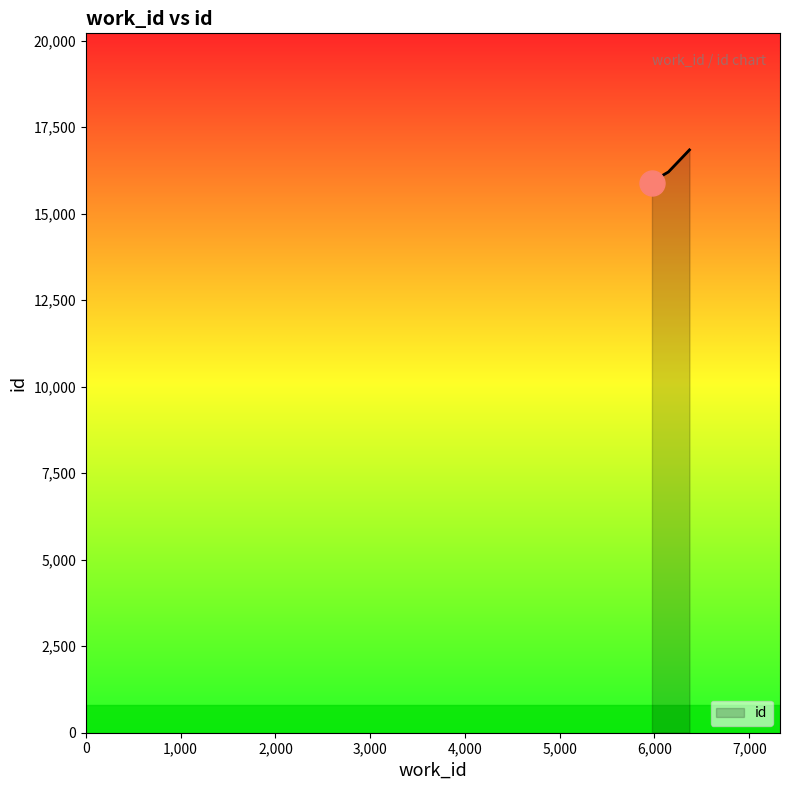

How many series are shown in this chart?

1